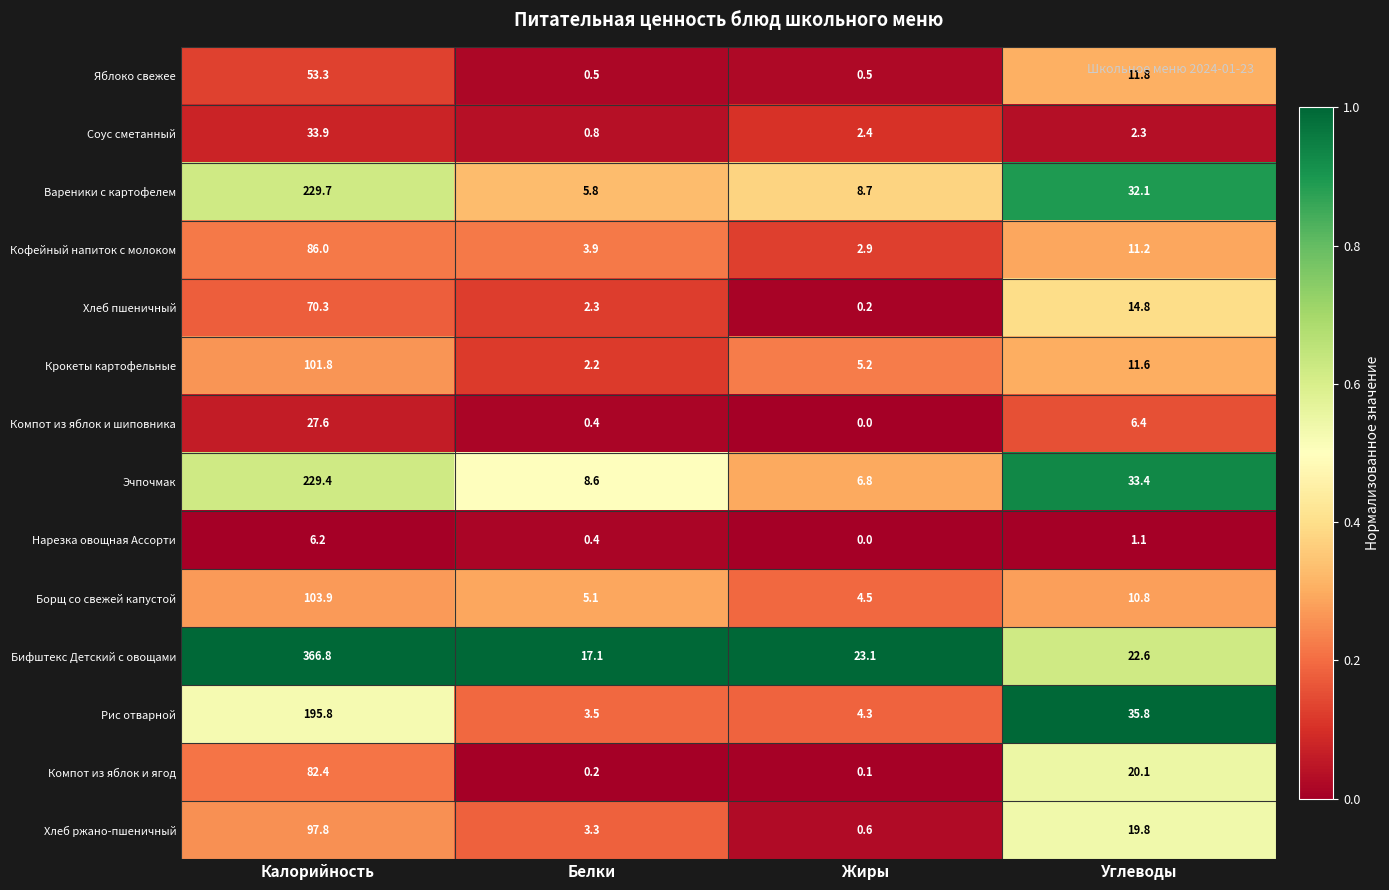

What is the difference between the second highest and second lowest values in the Хлеб ржано-пшеничный series?

16.5